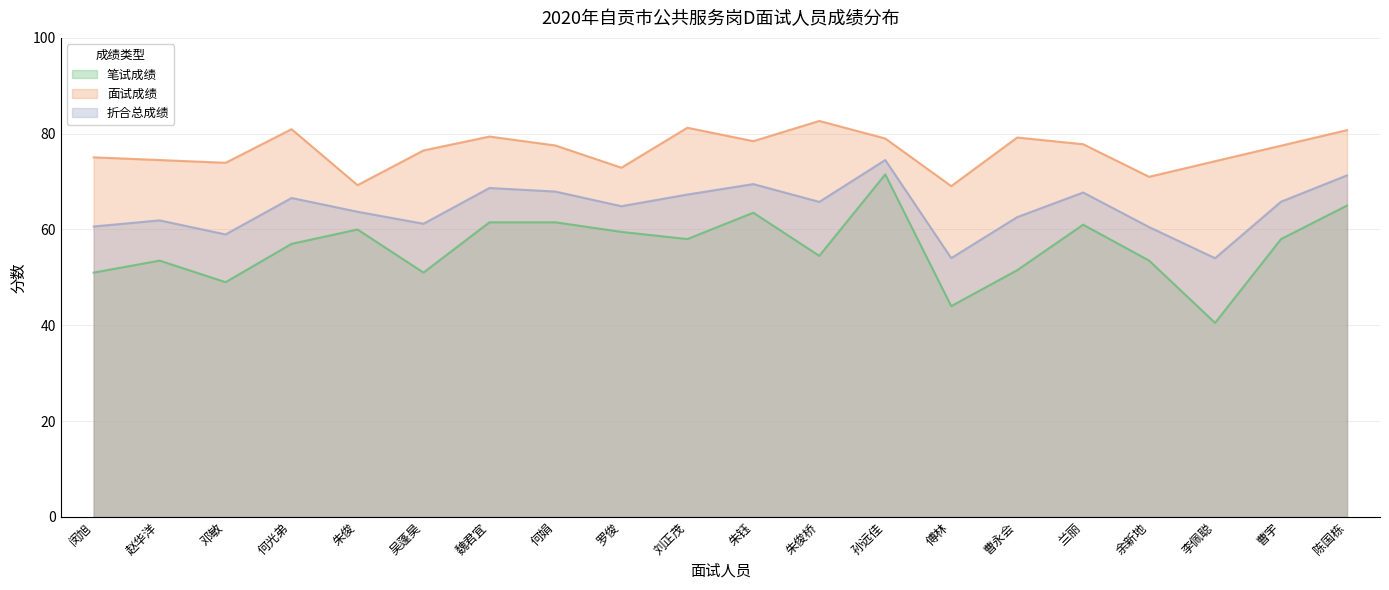

Rank the series by their maximum value, from highest to lowest.

面试成绩, 折合总成绩, 笔试成绩